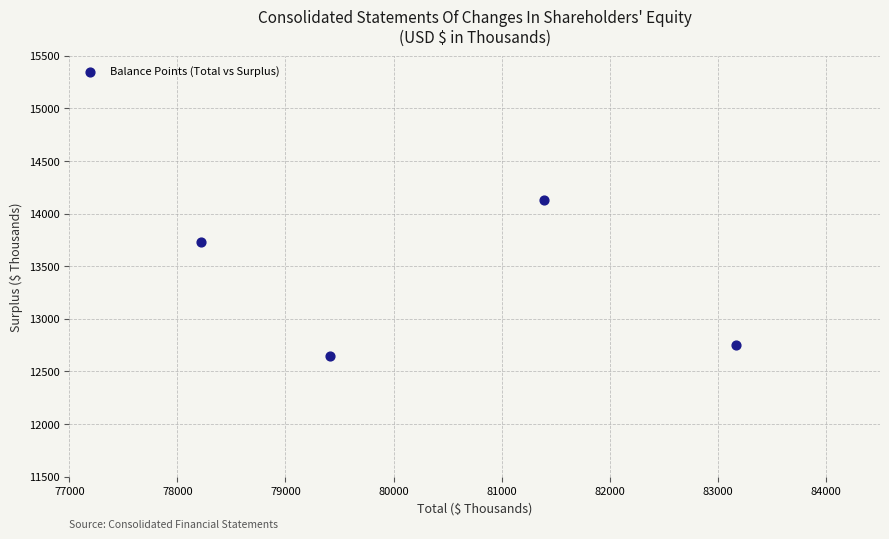

What Y value in the scatter plot is closest to 13385?

13730